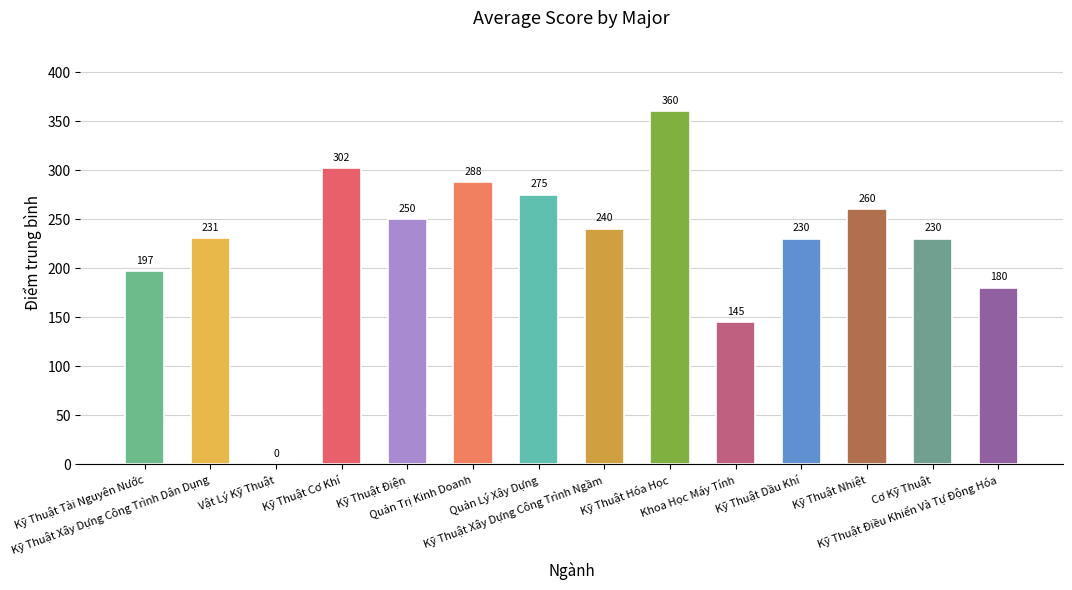

What is the greatest value displayed?

360.0